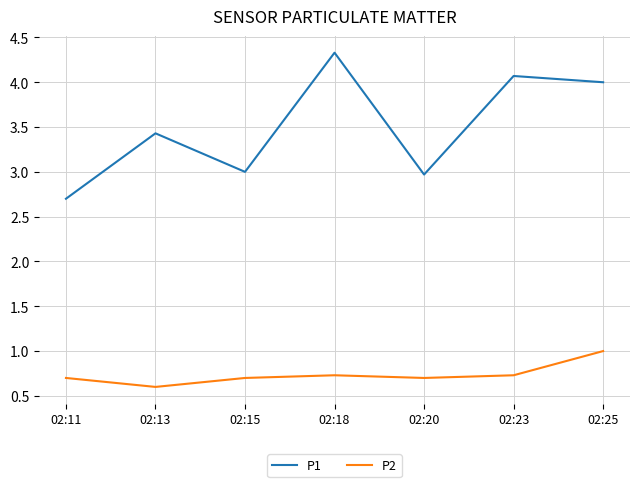

Which series changed the most between 02:15 and 02:25?

P1